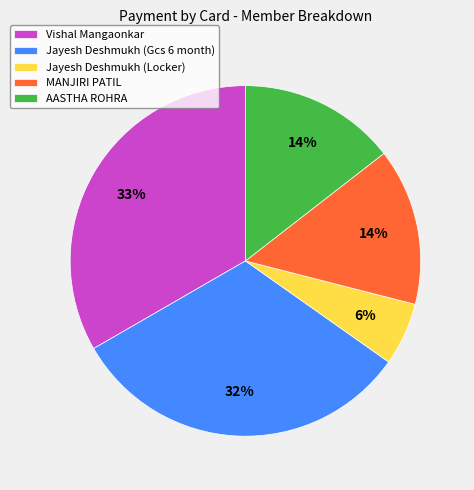

How many segments does this pie chart have?

5